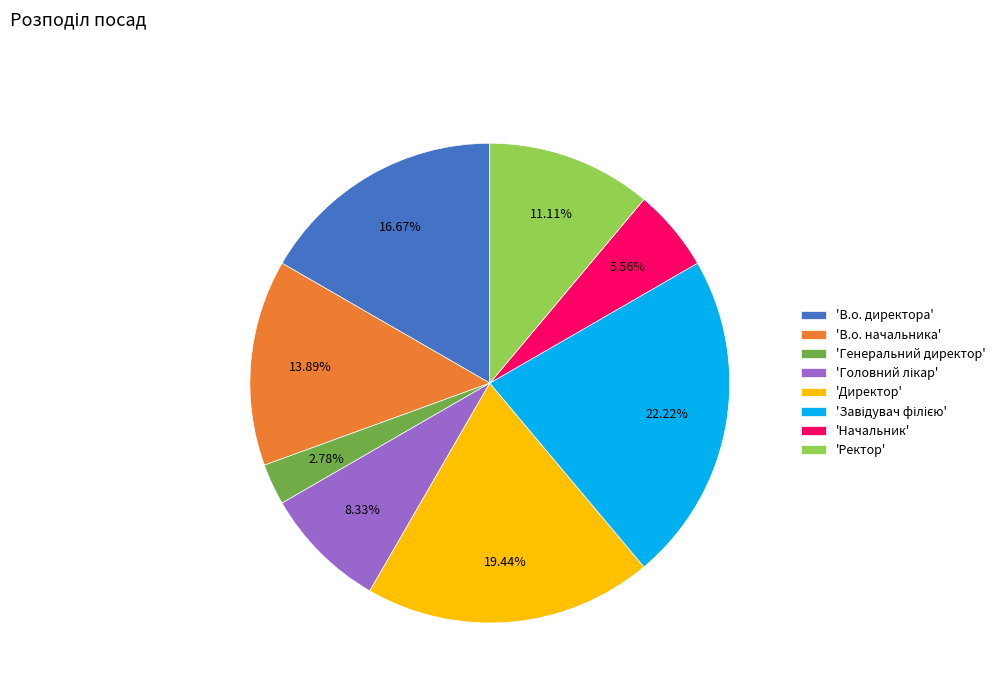

Combined, do 'В.о. директора' and 'Ректор' account for over 50%?

No